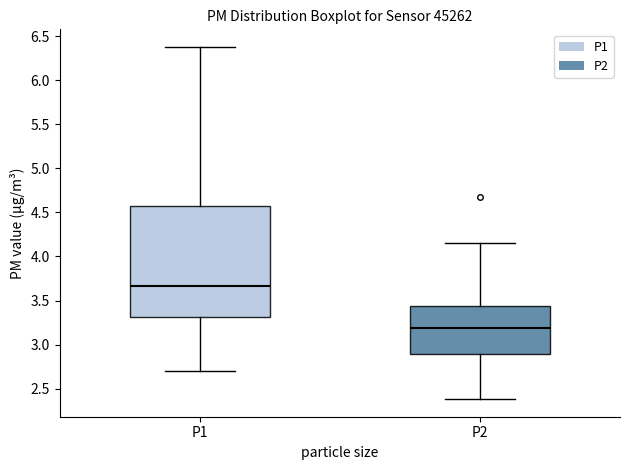

Reading left to right, read every box against the y-axis: the position of its median line, the range the box covers, and the ends of its whiskers. The values are not printed on the chart, so give them approximately, as read against the axis.

P1: median 3.65, box 3.30 to 4.55, whiskers 2.70 to 6.40
P2: median 3.20, box 2.90 to 3.45, whiskers 2.40 to 4.15